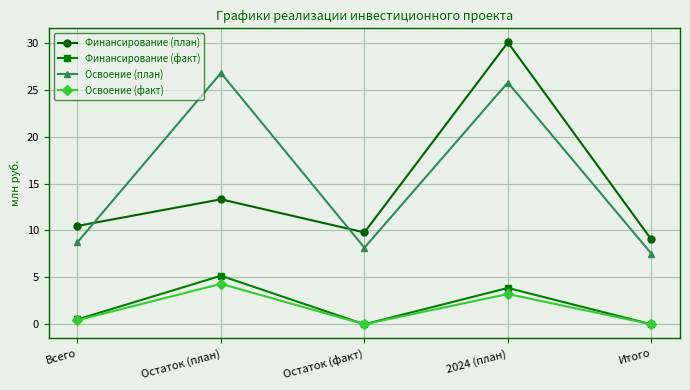

True or false: Финансирование (факт) and Освоение (план) cross at least once.

False